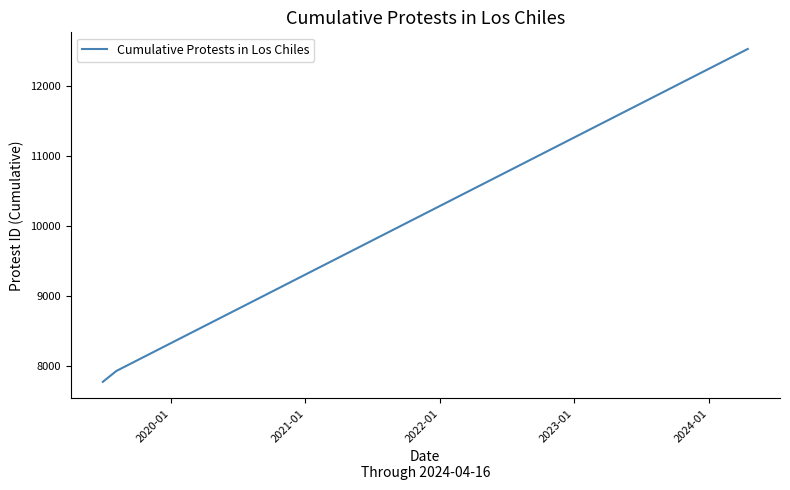

What is the smallest value displayed?

7769